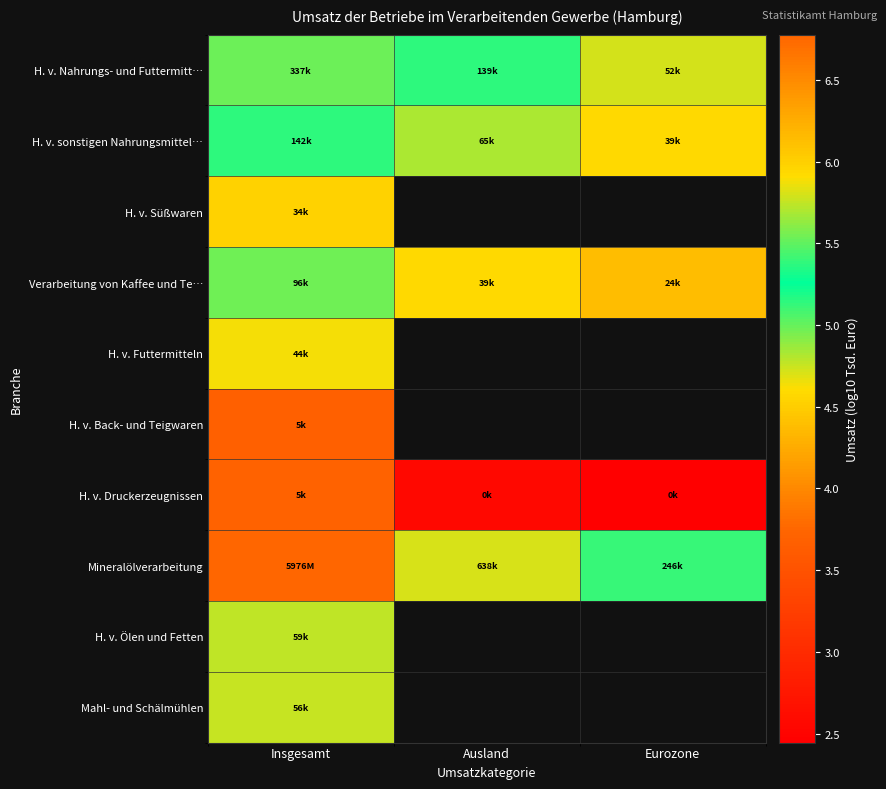

At which label does Verarbeitung von Kaffee und Te… reach its minimum?

Eurozone